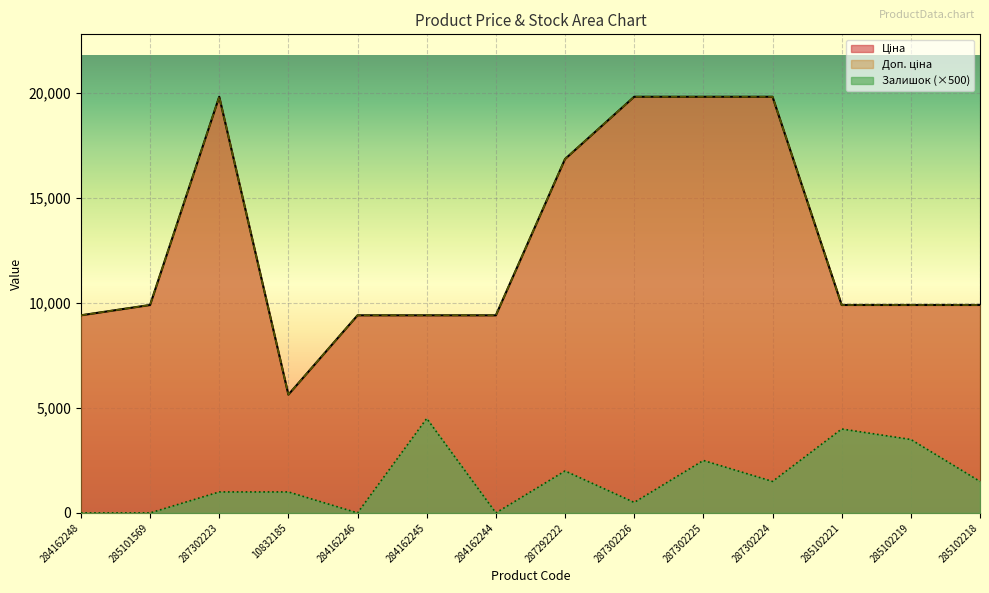

Reading left to right, what are all the values shown in this chart?

Ціна: 284162248=9416.9	285101569=9908.5	287302223=19831.1	10832185=5636.0	284162246=9416.9	284162245=9416.9	284162244=9416.9	287292222=16863.2	287302226=19831.1	287302225=19831.1	287302224=19831.1	285102221=9908.5	285102219=9908.5	285102218=9908.5
Доп. ціна: 284162248=9416.9	285101569=9908.5	287302223=19831.1	10832185=5636.0	284162246=9416.9	284162245=9416.9	284162244=9416.9	287292222=16863.2	287302226=19831.1	287302225=19831.1	287302224=19831.1	285102221=9908.5	285102219=9908.5	285102218=9908.5
Залишок: 284162248=0.0	285101569=0.0	287302223=1000.0	10832185=1000.0	284162246=0.0	284162245=4500.0	284162244=0.0	287292222=2000.0	287302226=500.0	287302225=2500.0	287302224=1500.0	285102221=4000.0	285102219=3500.0	285102218=1500.0